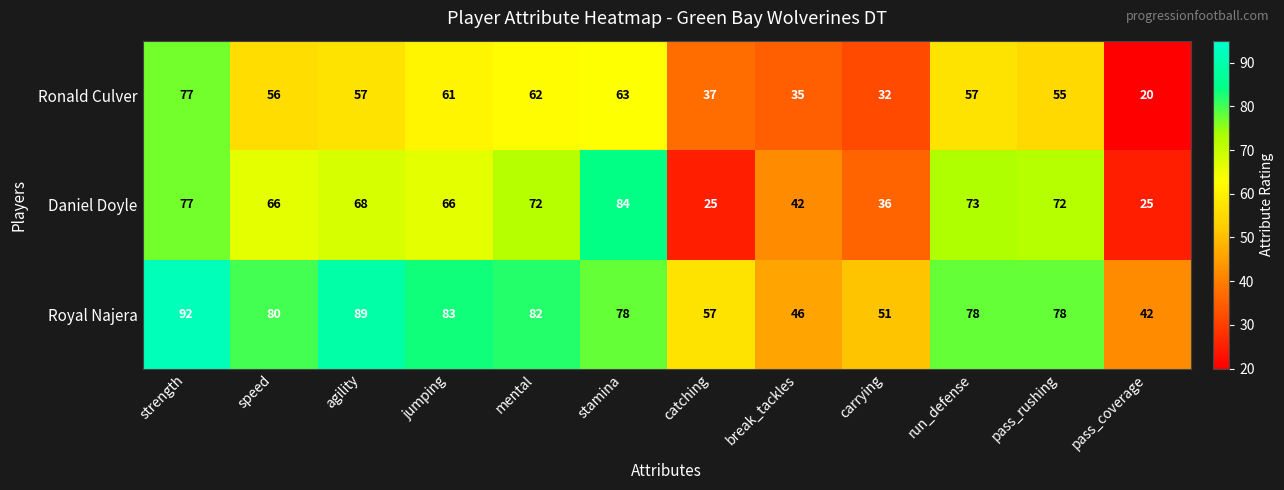

True or false: Daniel Doyle has a value of 30 at strength.

False